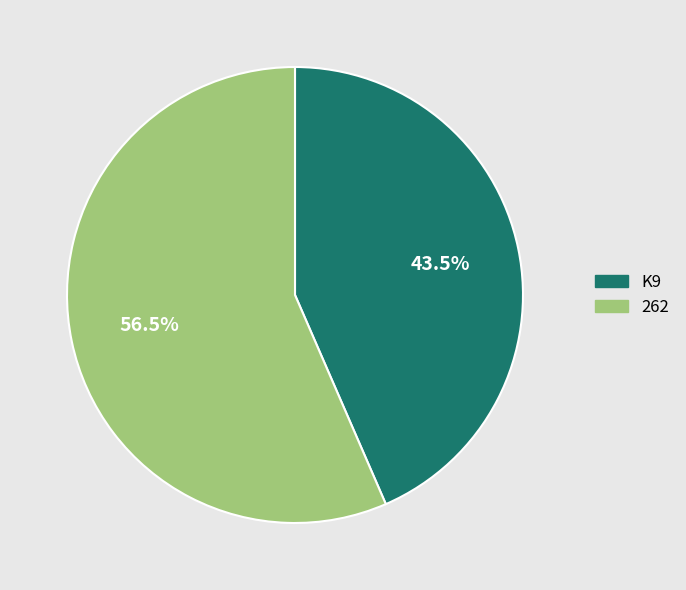

Does K9 represent more than half of the total?

No